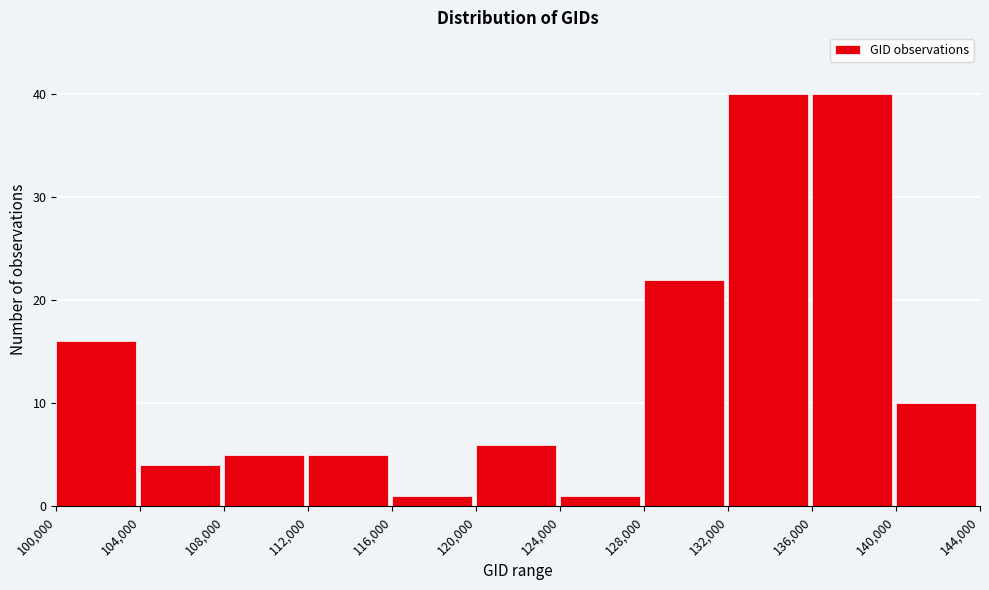

What is the height of the bar covering 136,000 to 140,000 on the x-axis? The values are not printed on the chart, so give them approximately, as read against the axis.

40